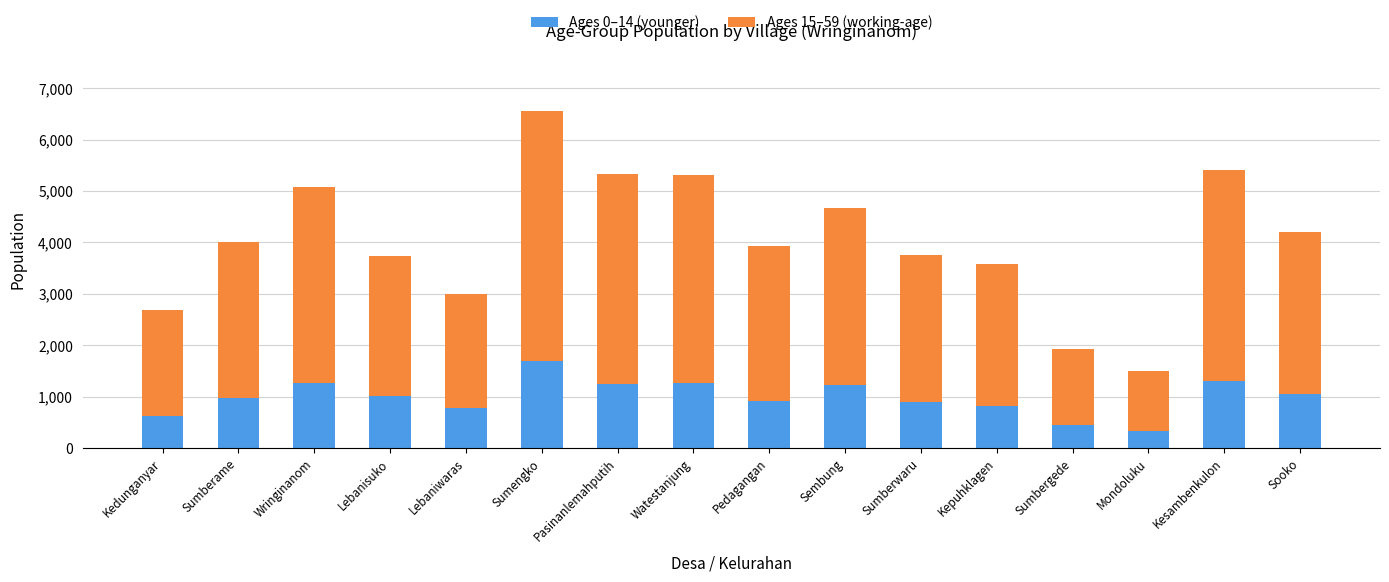

What is the highest value of the Ages 0–14 (younger) series?

1685